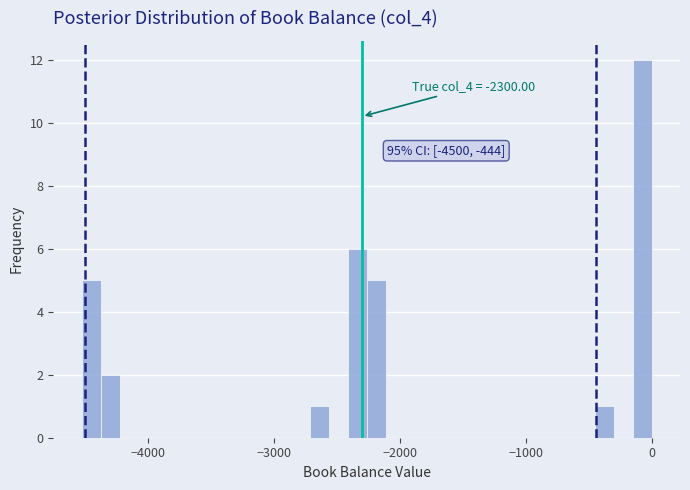

Around what value on the x-axis is the tallest bar? Give the approximate position of its centre, as read against the axis.

-100